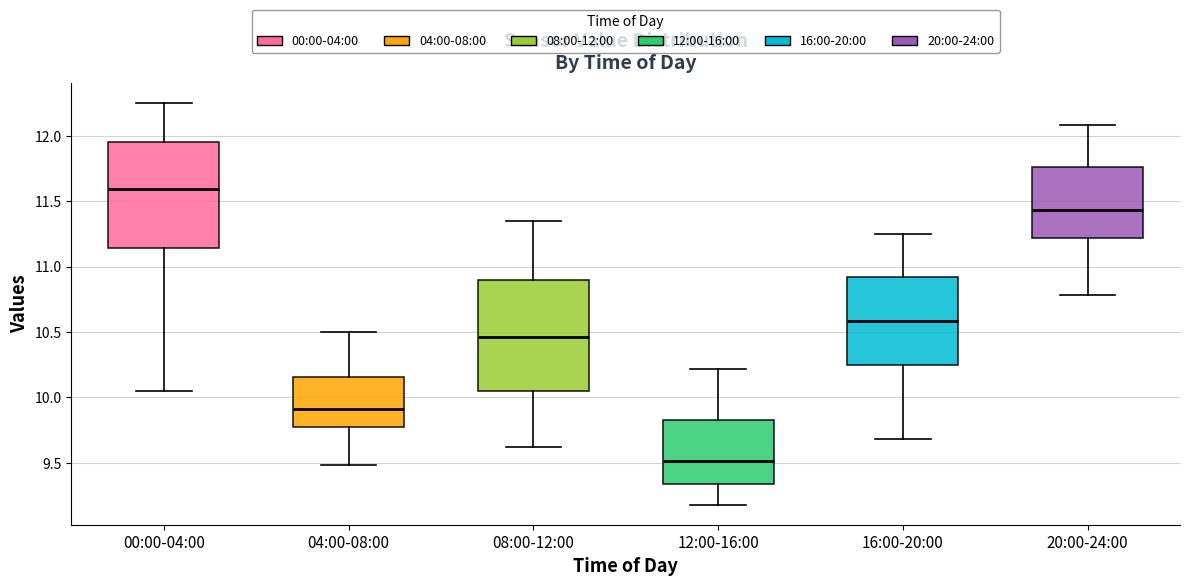

Which box has the lowest median line?

12:00-16:00